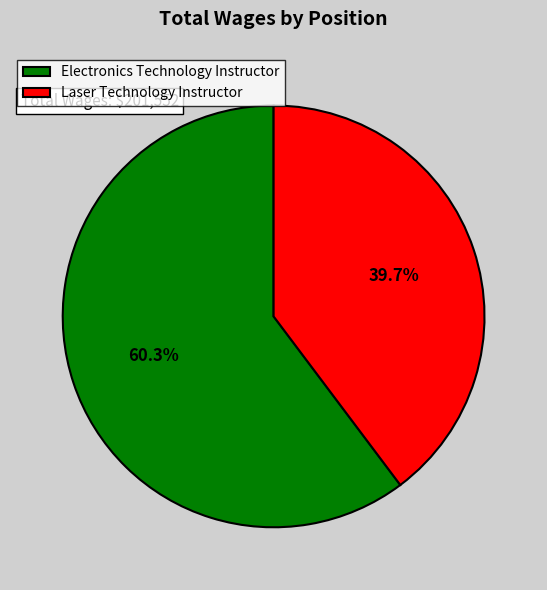

Is it true that Electronics Technology Instructor is 60% of the pie?

True